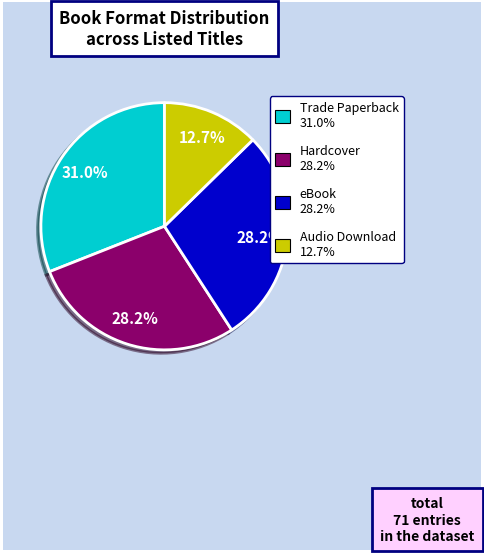

True or false: eBook accounts for 23% of the total.

False